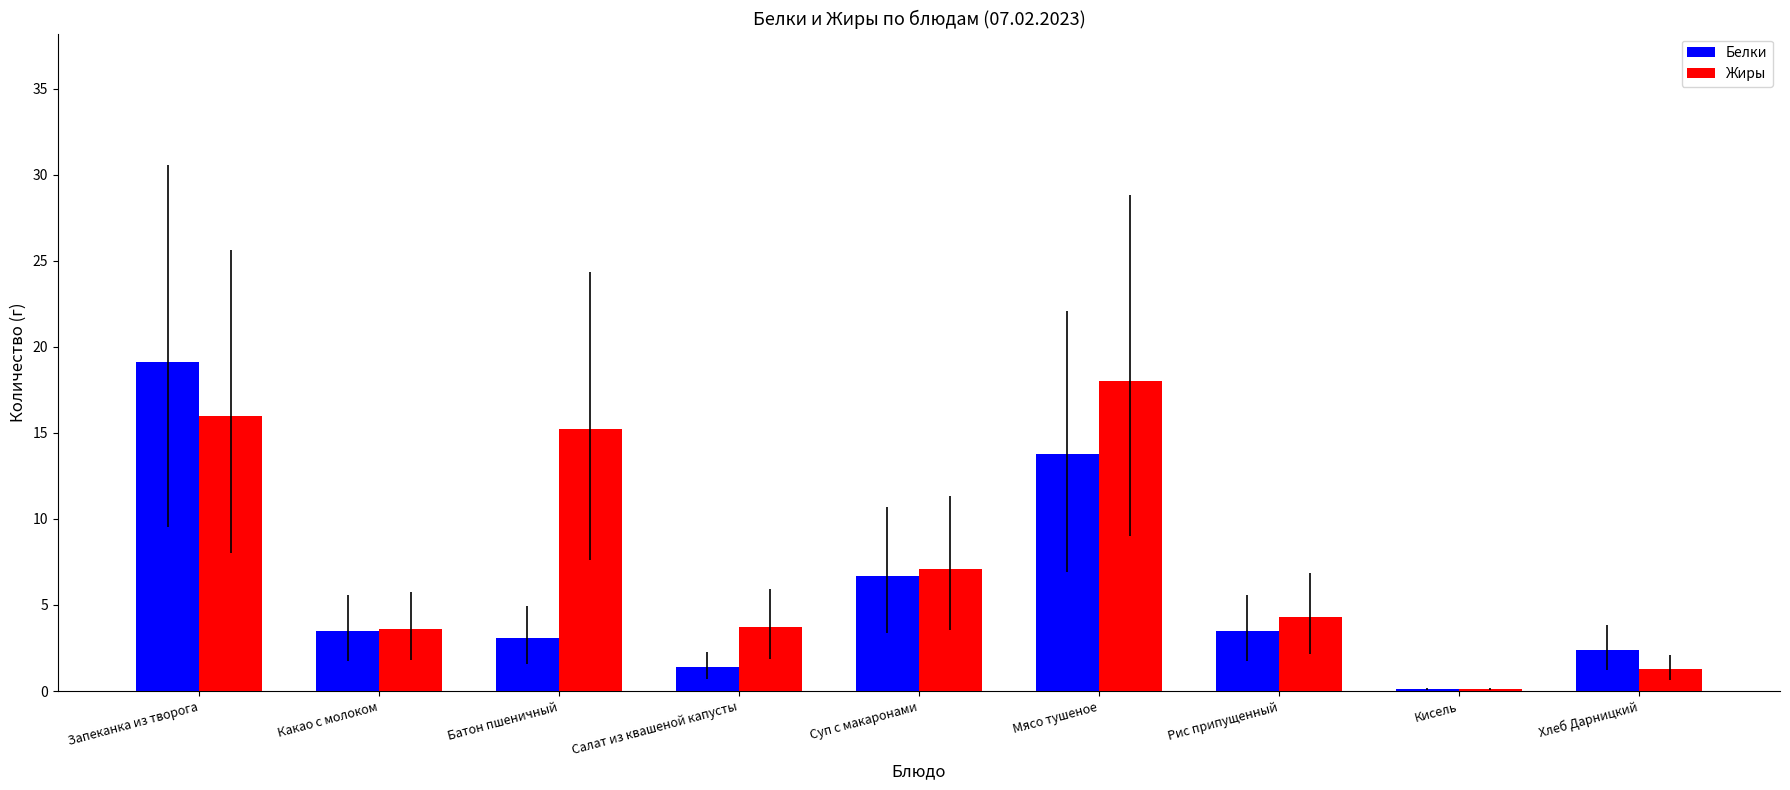

Read the Белки value at Салат из квашеной капусты.

1.4